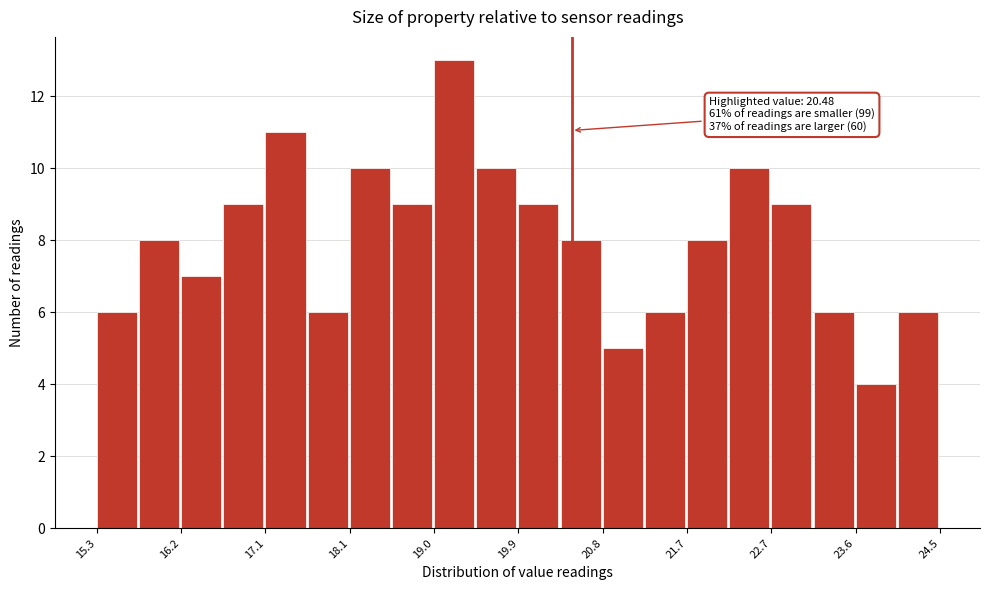

Over which range of the x-axis is the bar tallest?

18.98 to 19.44